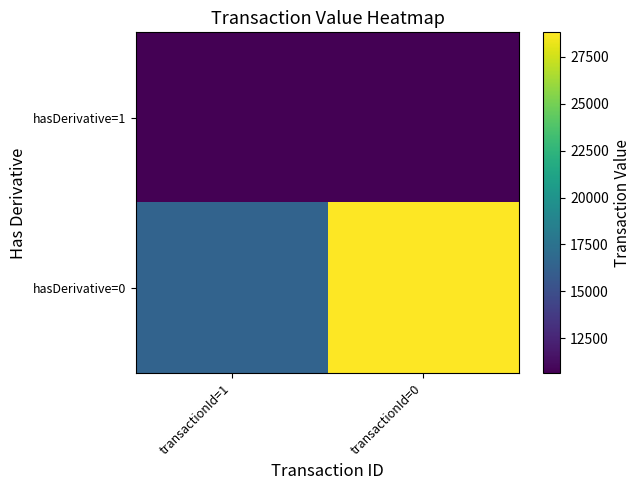

What is the total value across all series at transactionId=1?

27083